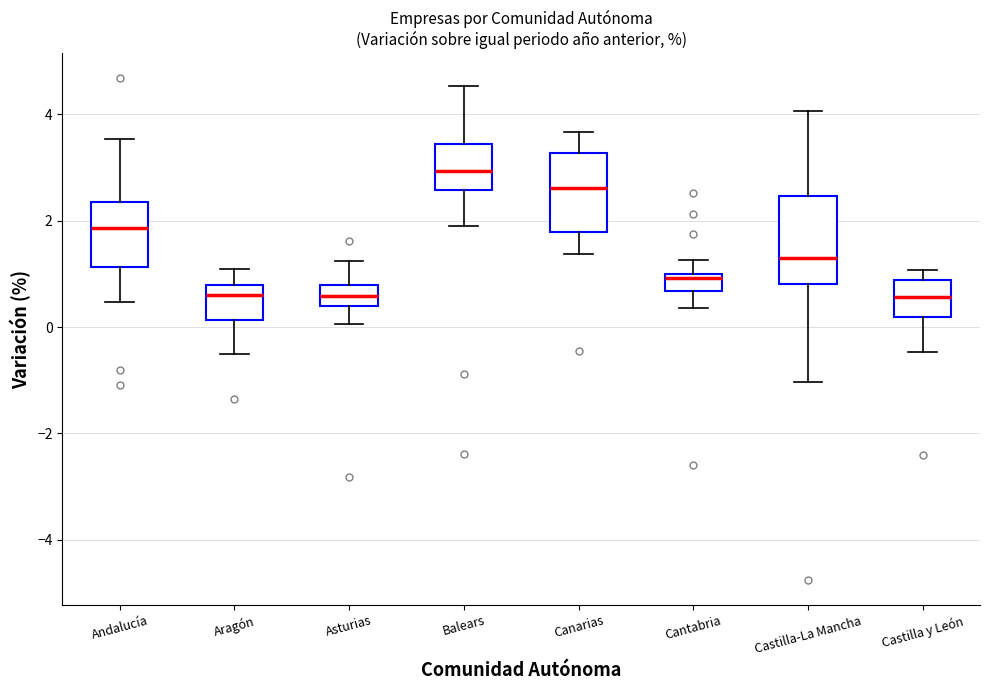

Reading left to right, read every box against the y-axis: the position of its median line, the range the box covers, and the ends of its whiskers. The values are not printed on the chart, so give them approximately, as read against the axis.

Andalucía: median 1.8, box 1.2 to 2.4, whiskers 0.4 to 3.6
Aragón: median 0.6, box 0.2 to 0.8, whiskers -0.6 to 1.0
Asturias: median 0.6, box 0.4 to 0.8, whiskers 0.0 to 1.2
Balears: median 3.0, box 2.6 to 3.4, whiskers 2.0 to 4.6
Canarias: median 2.6, box 1.8 to 3.2, whiskers 1.4 to 3.6
Cantabria: median 1.0 (just below the box's upper edge), box 0.6 to 1.0, whiskers 0.4 to 1.2
Castilla-La Mancha: median 1.4, box 0.8 to 2.4, whiskers -1.0 to 4.0
Castilla y León: median 0.6, box 0.2 to 0.8, whiskers -0.4 to 1.0